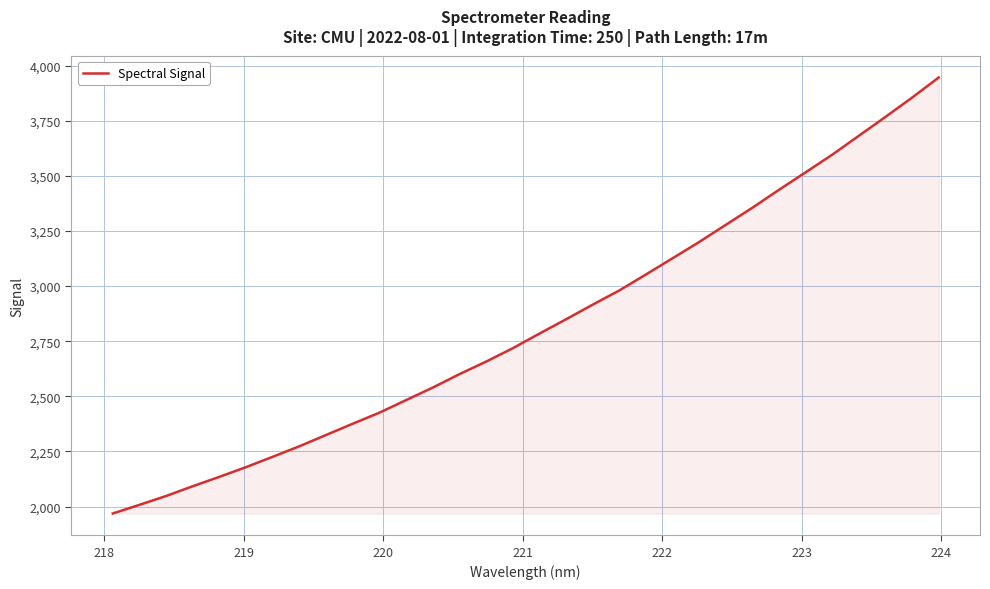

What is the minimum value shown in the chart?

1968.4